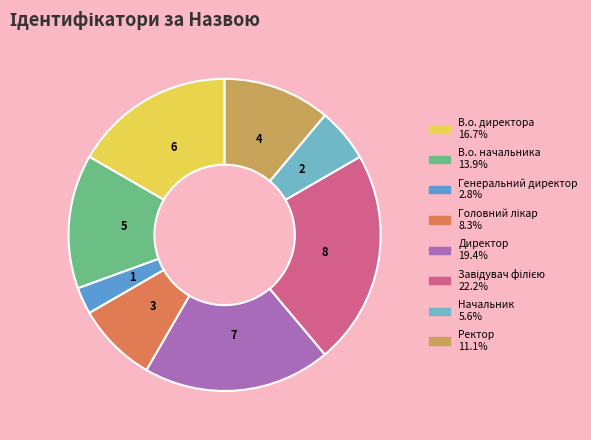

Count the number of slices in the pie.

8